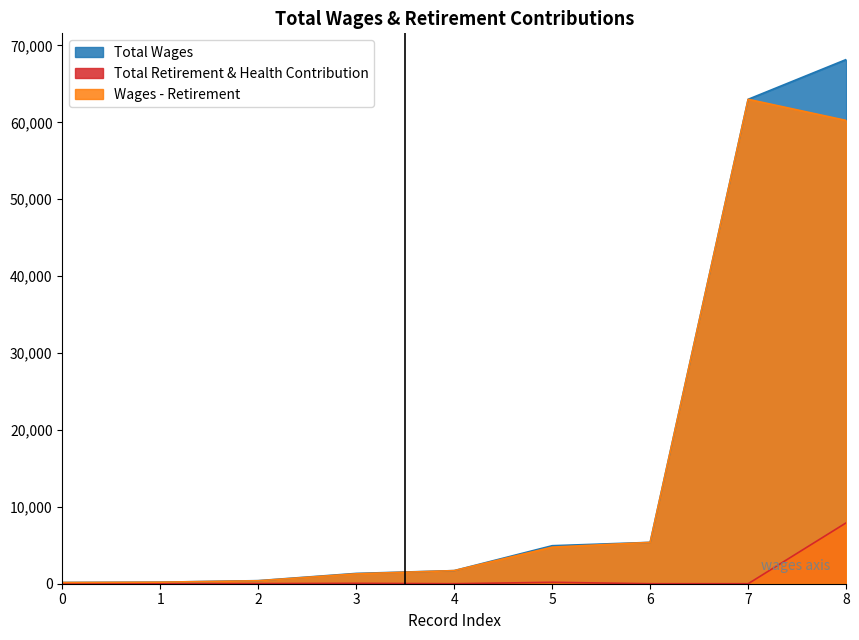

Rank the series by their maximum value, from highest to lowest.

Total Wages, Wages - Retirement, Total Retirement & Health Contribution